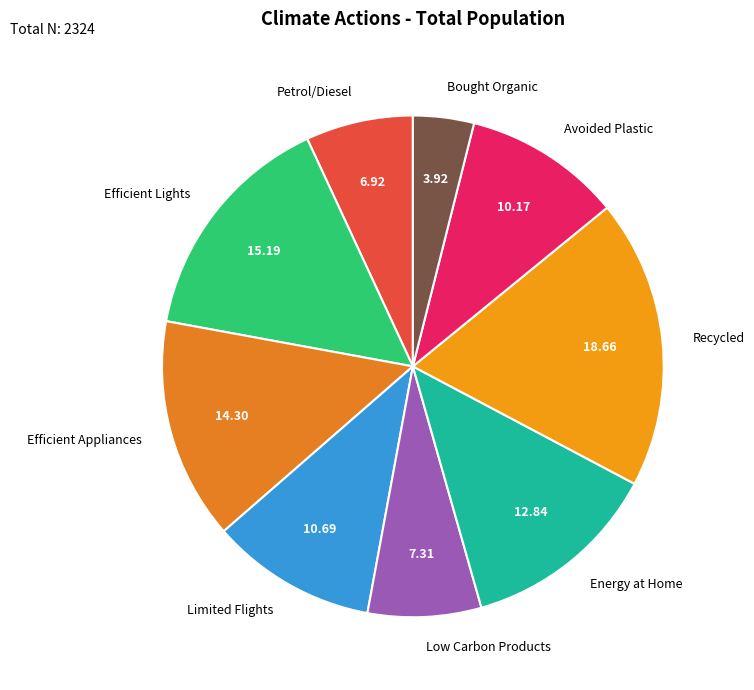

Which has a higher value, Avoided Plastic or Efficient Appliances?

Efficient Appliances